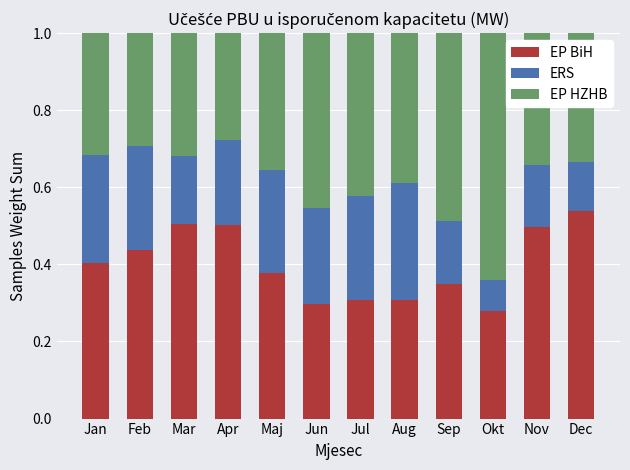

Count the EP BiH values in the range 0 to 1.

12